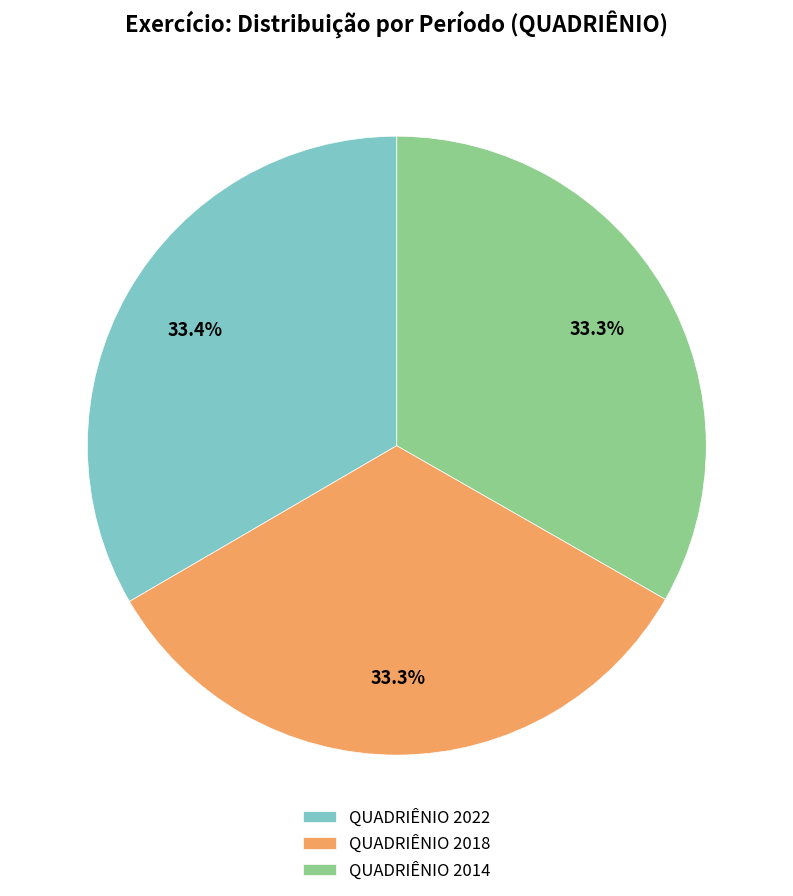

True or false: QUADRIÊNIO 2018 accounts for 41% of the total.

False